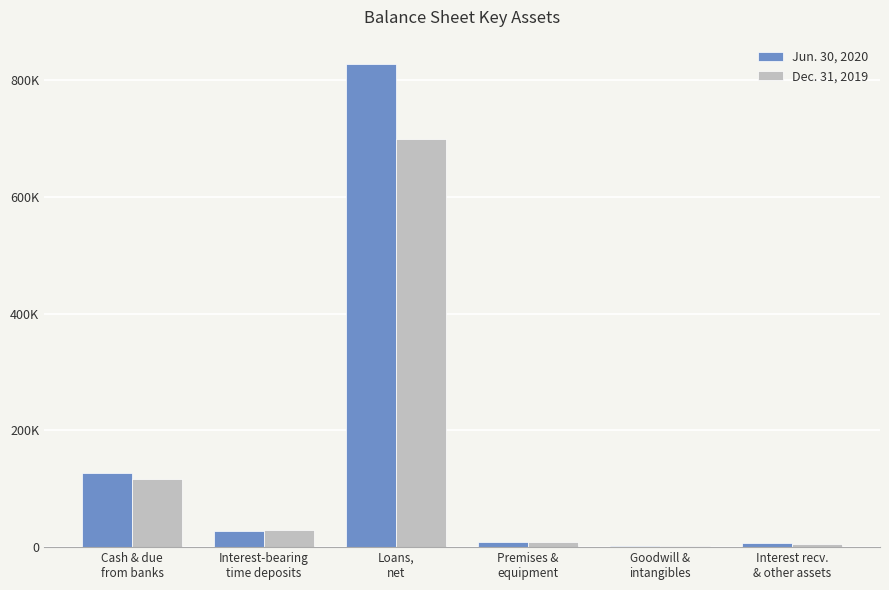

At which category is the sum across all series the highest?

Loans,
net